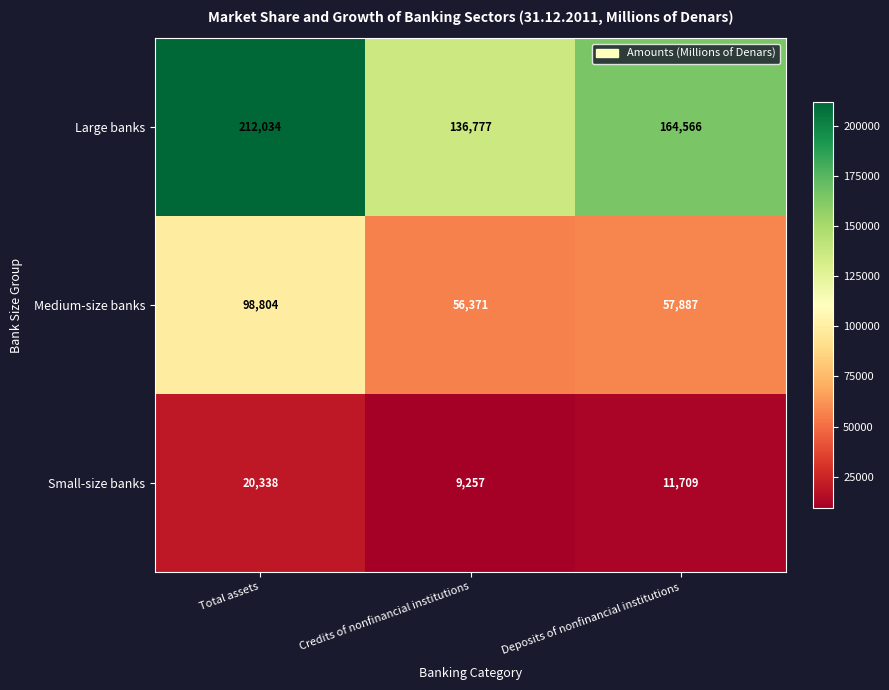

What is the sum of the Medium-size banks values at Credits of nonfinancial institutions and Total assets?

155175